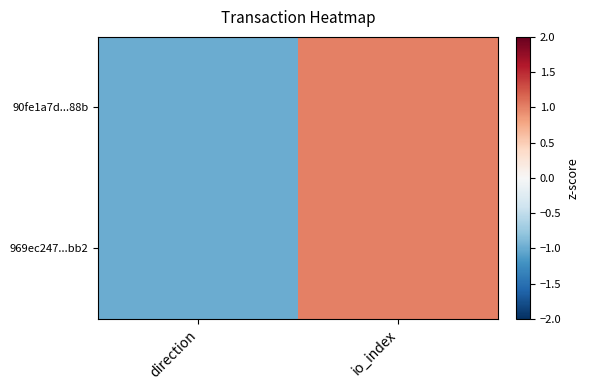

Which has a higher value, io_index or direction?

io_index